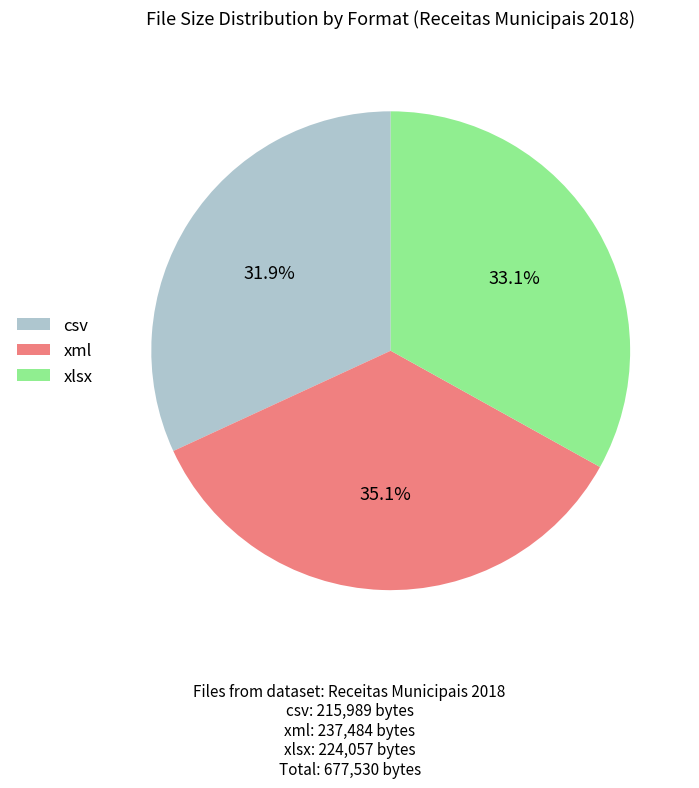

To the nearest percent, what portion does csv represent?

32%